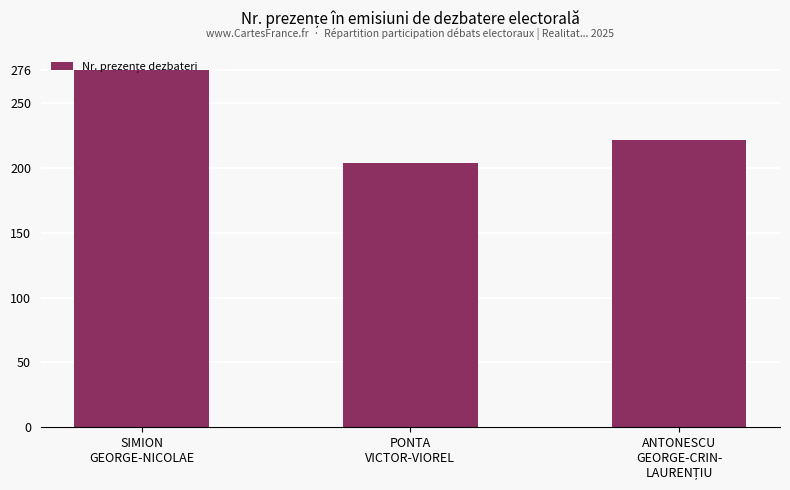

What is the smallest value displayed?

204